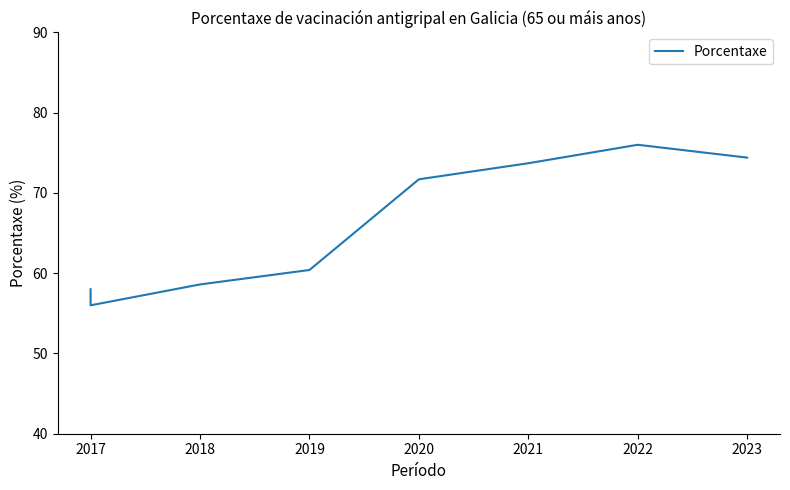

Between 2020 and 2017, which is larger?

2020